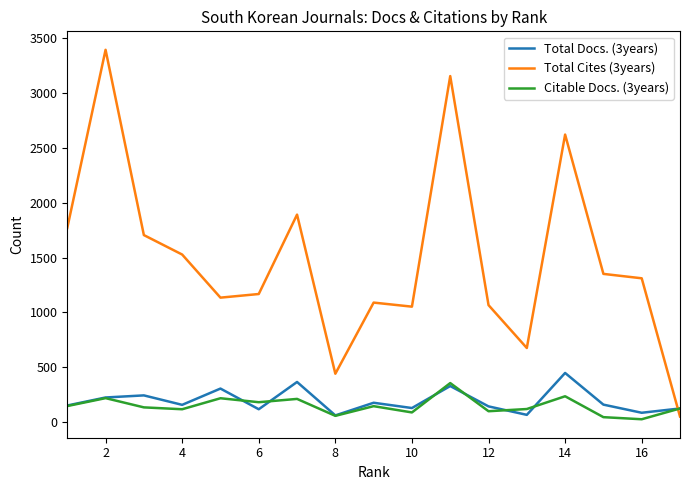

What is the minimum value for Total Cites (3years)?

54